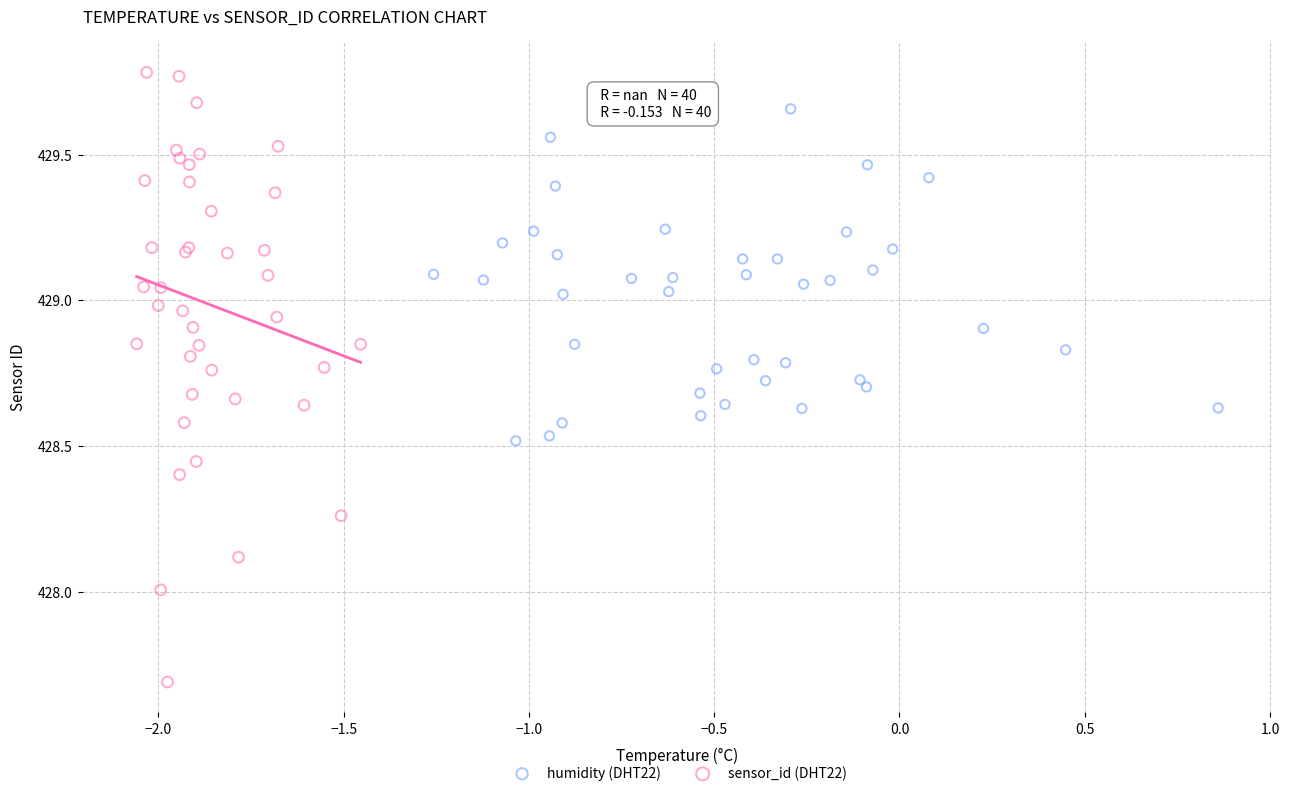

Which series has the largest Y range (max minus min)?

sensor_id (DHT22)